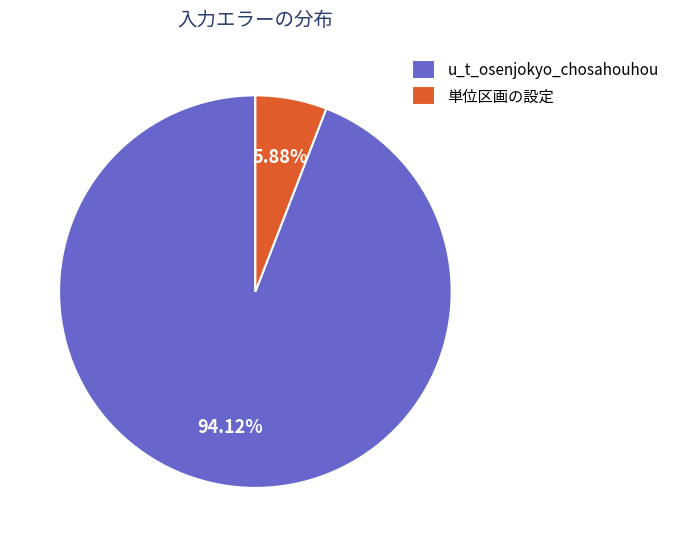

Approximately how many times larger is the value at 単位区画の設定 compared to u_t_osenjokyo_chosahouhou?

0.1